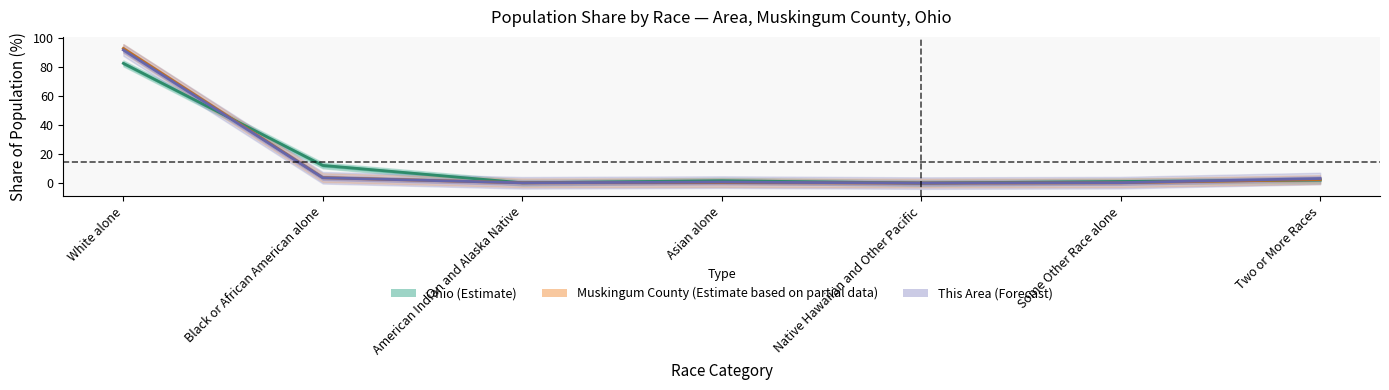

Reading left to right, extract all data points from this chart.

Ohio: White alone=82.7	Black or African American alone=12.2	American Indian and Alaska Native=0.2	Asian alone=1.7	Native Hawaiian and Other Pacific=0.0	Some Other Race alone=1.1	Two or More Races=2.1
Muskingum County: White alone=93.0	Black or African American alone=3.8	American Indian and Alaska Native=0.2	Asian alone=0.3	Native Hawaiian and Other Pacific=0.0	Some Other Race alone=0.2	Two or More Races=2.5
This Area: White alone=91.9	Black or African American alone=3.7	American Indian and Alaska Native=0.2	Asian alone=0.7	Native Hawaiian and Other Pacific=0.0	Some Other Race alone=0.3	Two or More Races=3.2